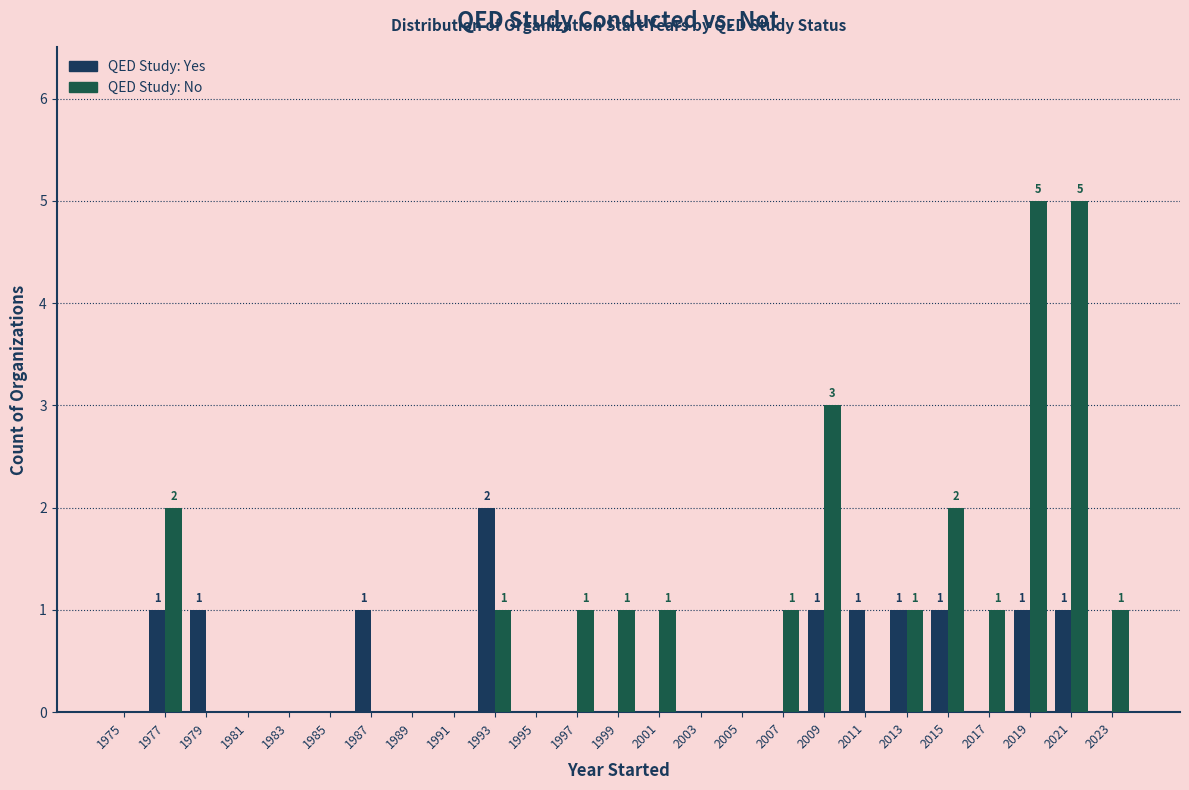

How many groups of bars are there?

25